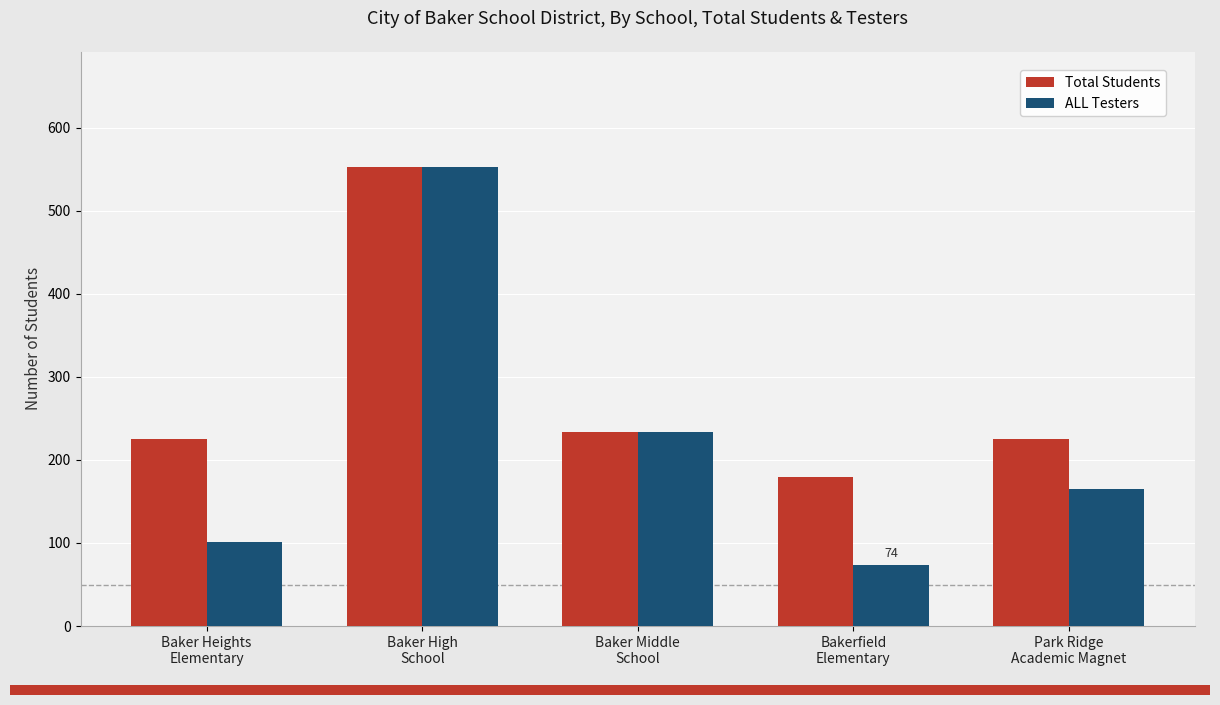

What is the difference between the maximum and minimum values in the Total Students series?

373